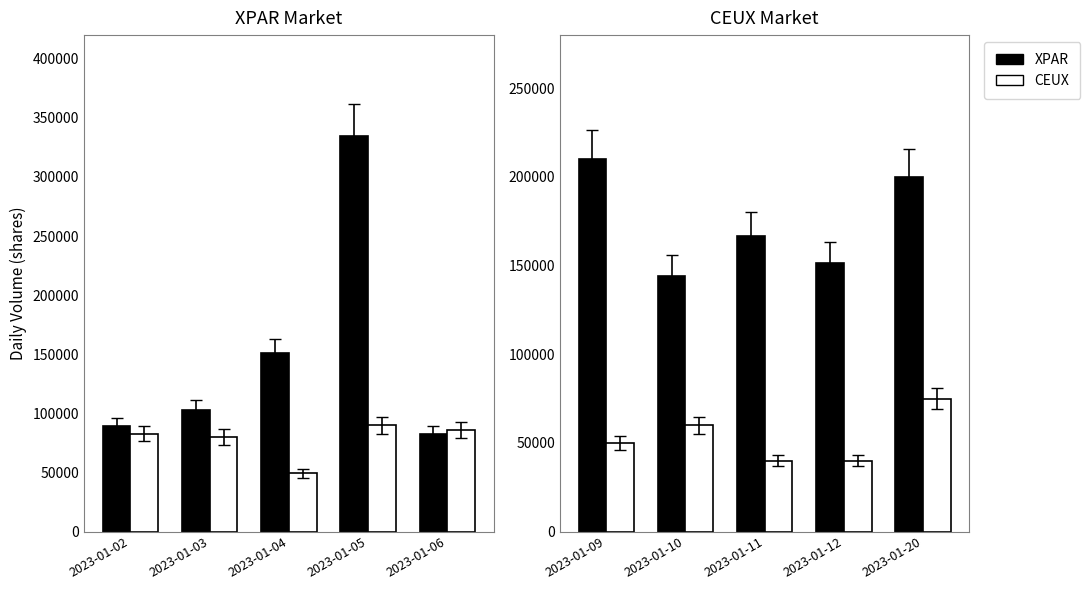

Does the chart contain any negative values?

No